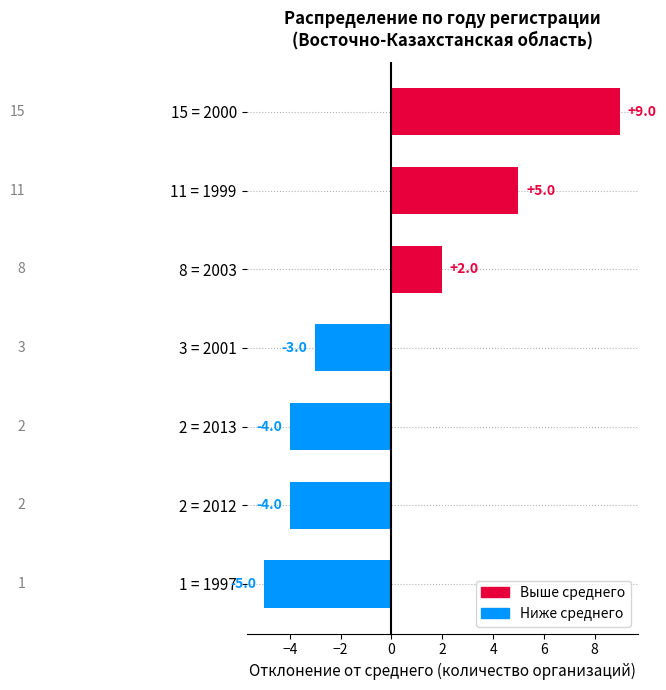

What is the difference between the second highest and second lowest values?

9